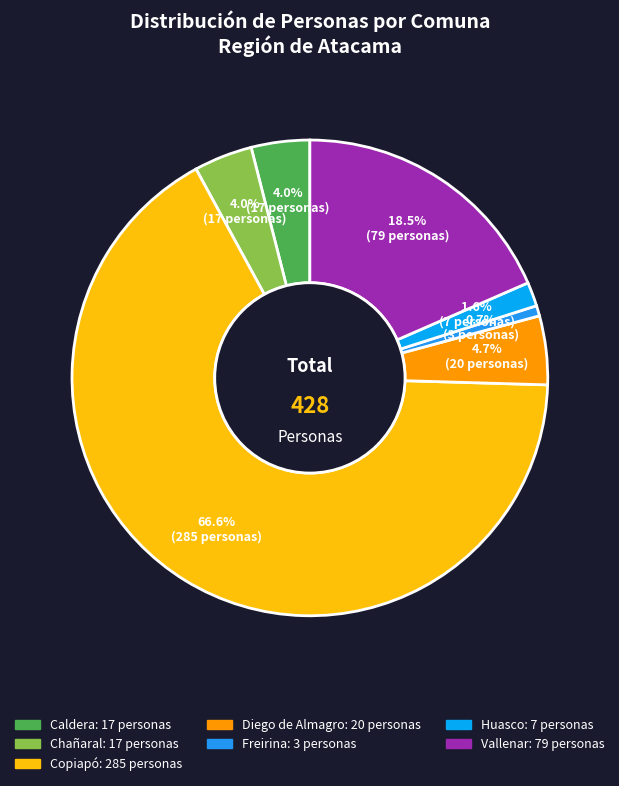

What percentage is the Copiapó slice, to the nearest percent?

67%